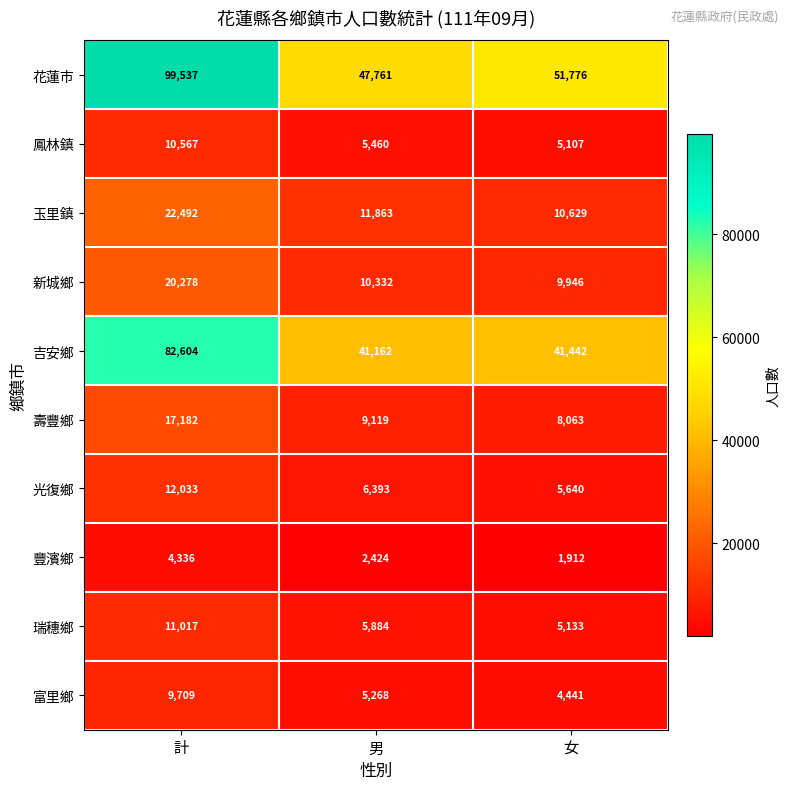

At which category does the chart reach its peak across all series?

計